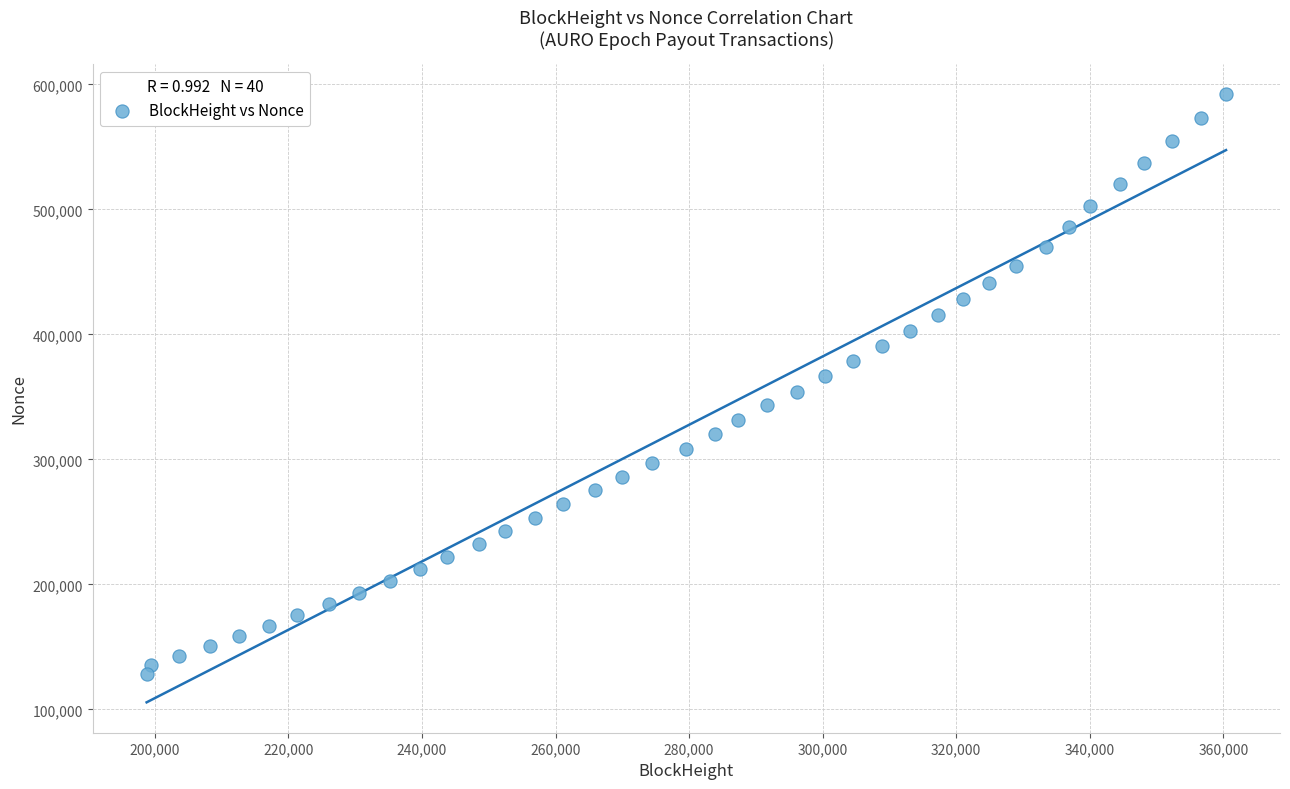

What is the range of X values (max minus min)?

161651